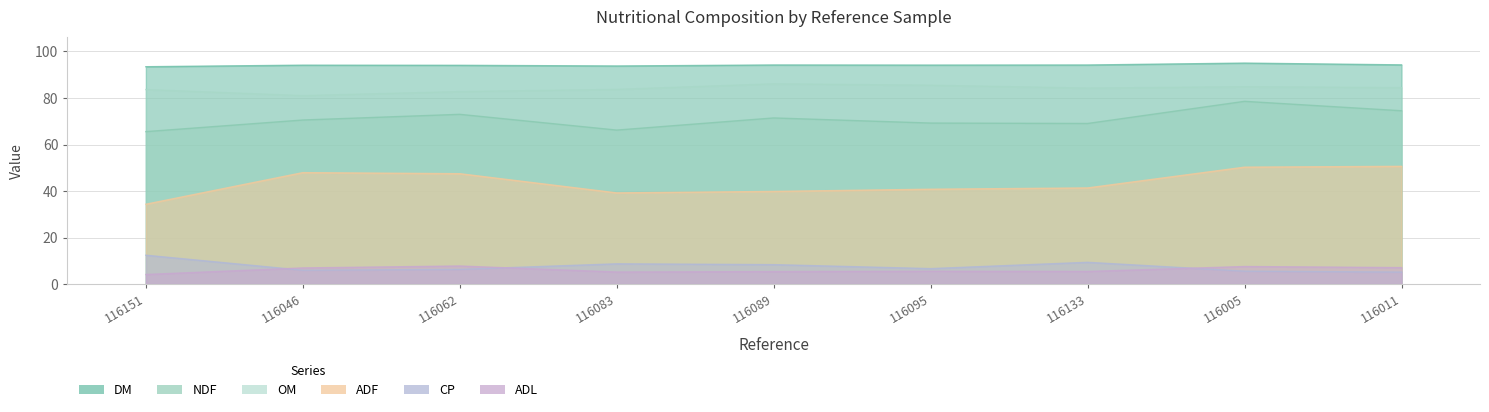

What position from the right is 116133?

3